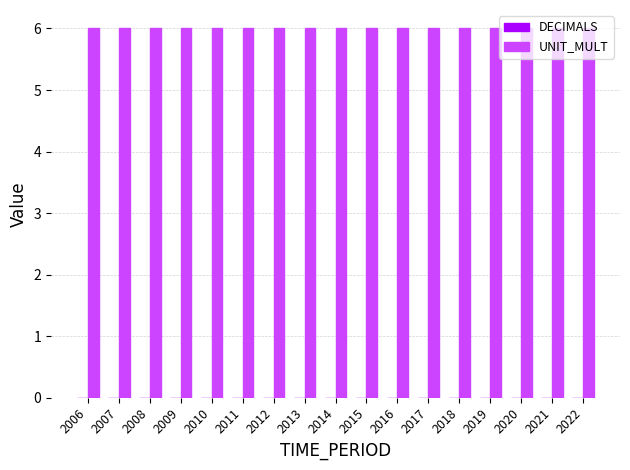

At how many categories does at least one series exceed 0?

17